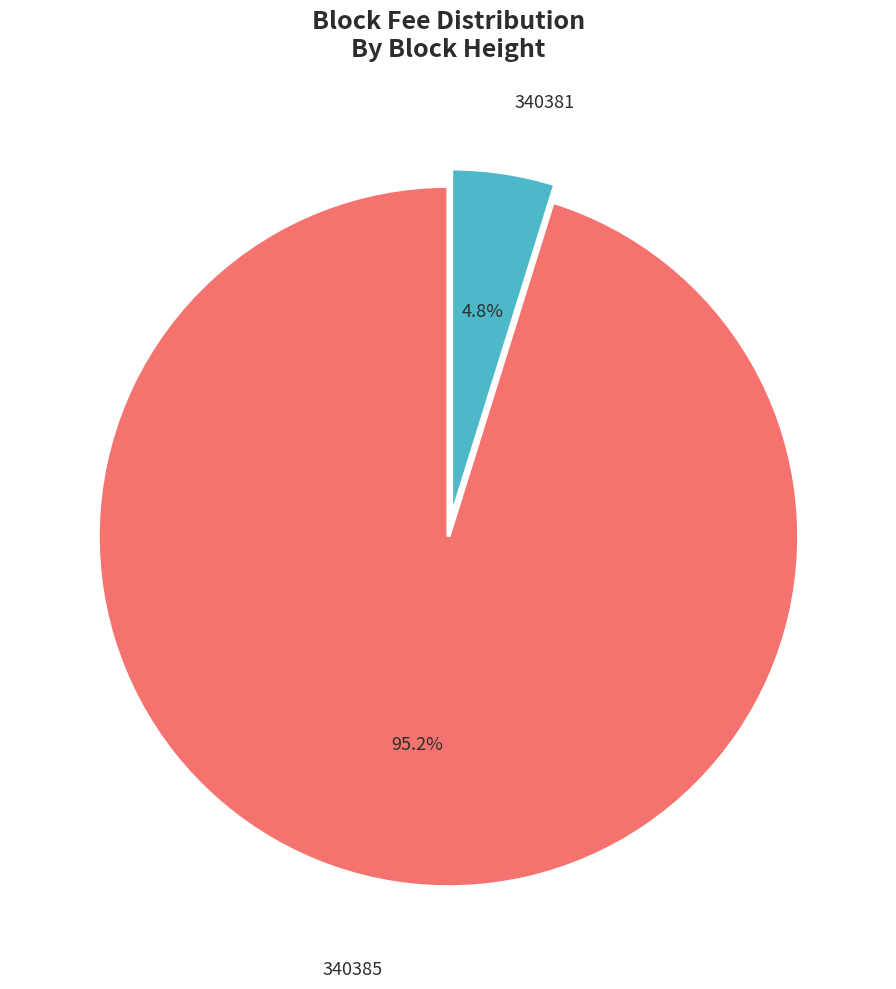

Does any single category account for the majority?

Yes